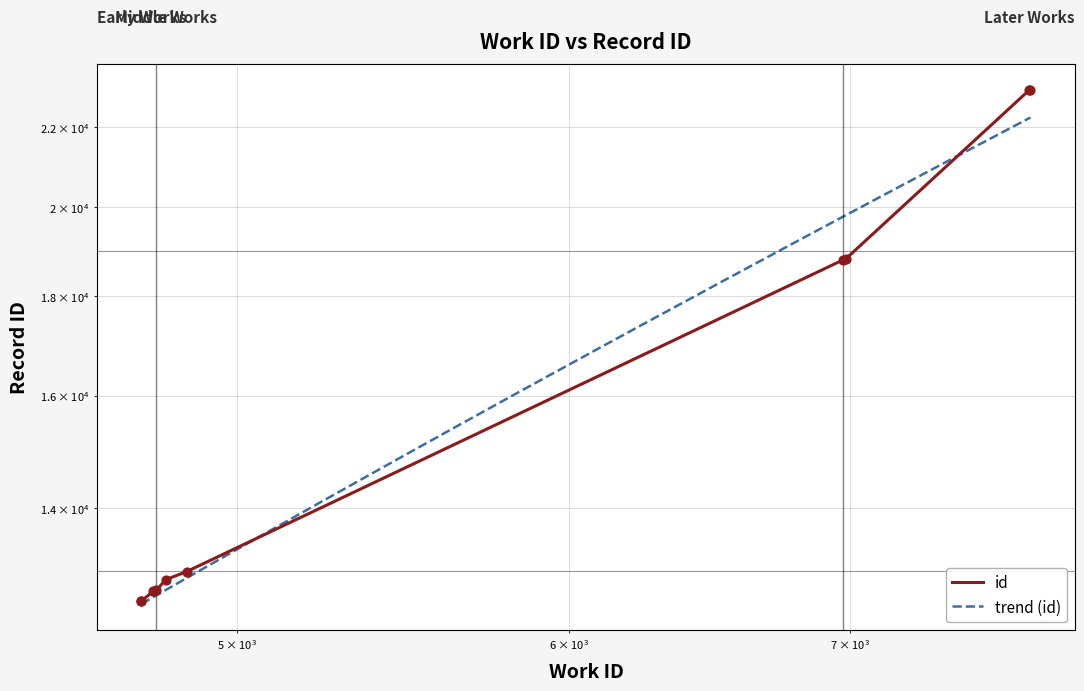

What is the ratio of the value at 4776 to the value at 7720?

0.6